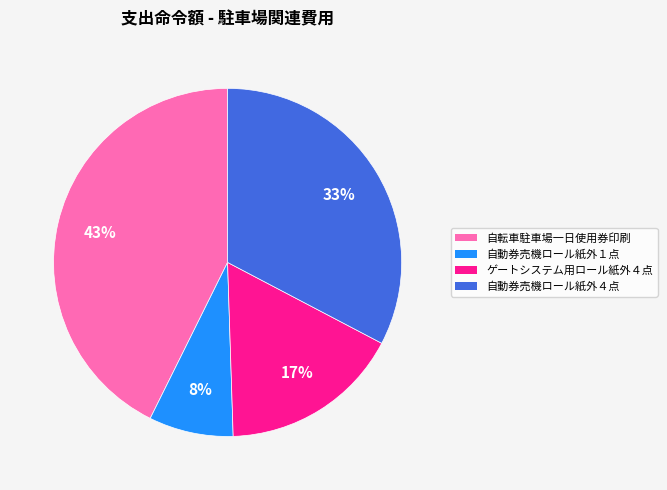

Count the number of slices in the pie.

4